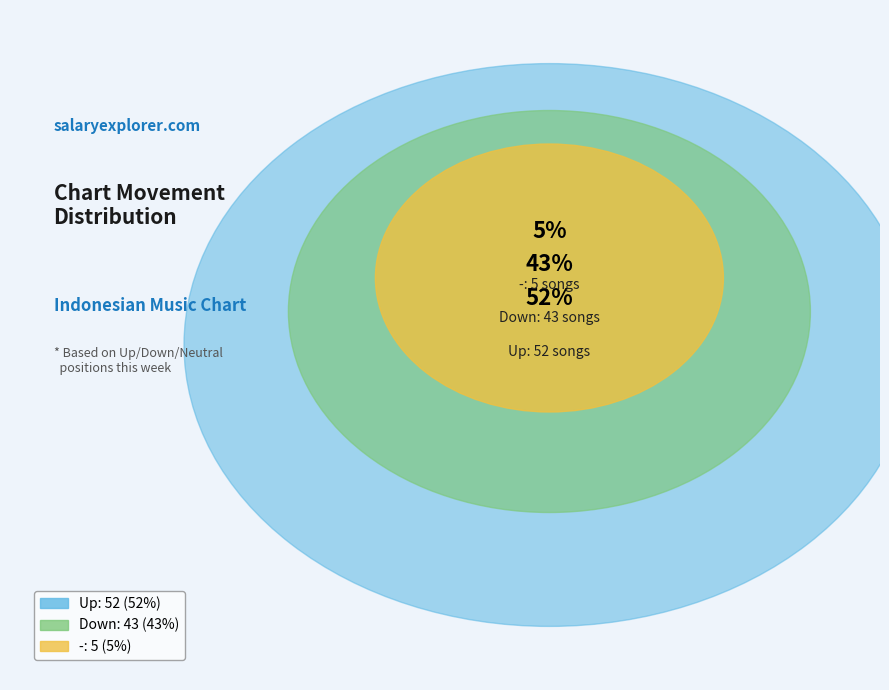

Rank the categories by value from highest to lowest.

up, down, -